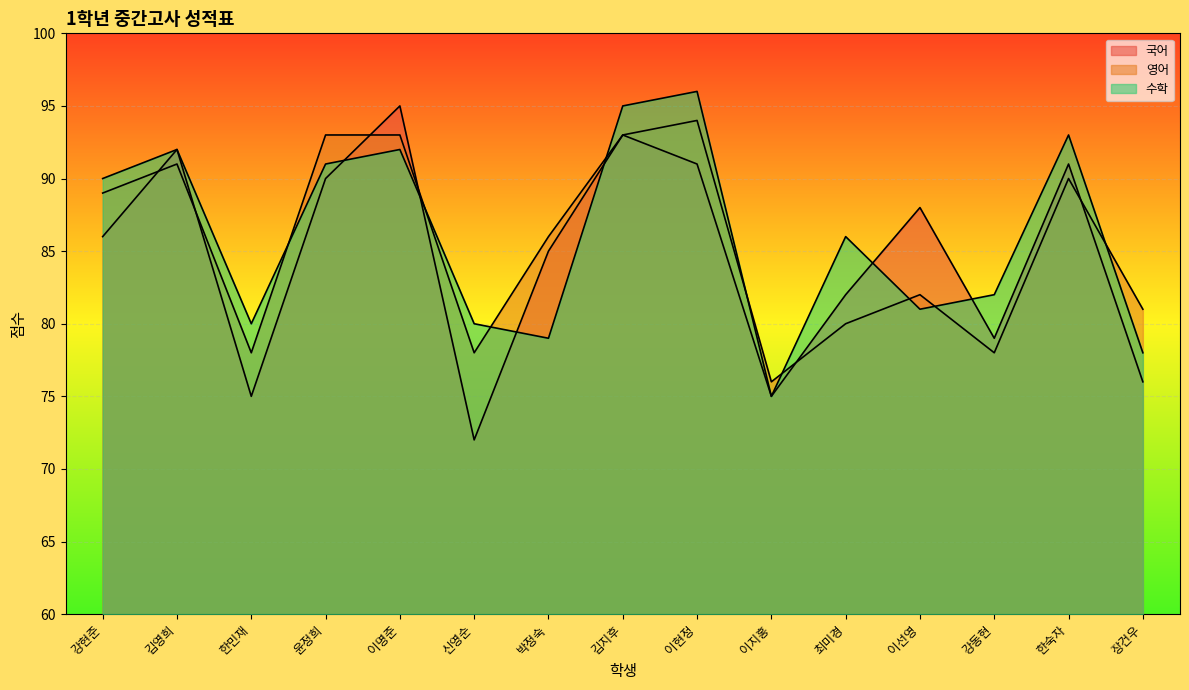

What are all the series names shown in the legend?

국어, 영어, 수학